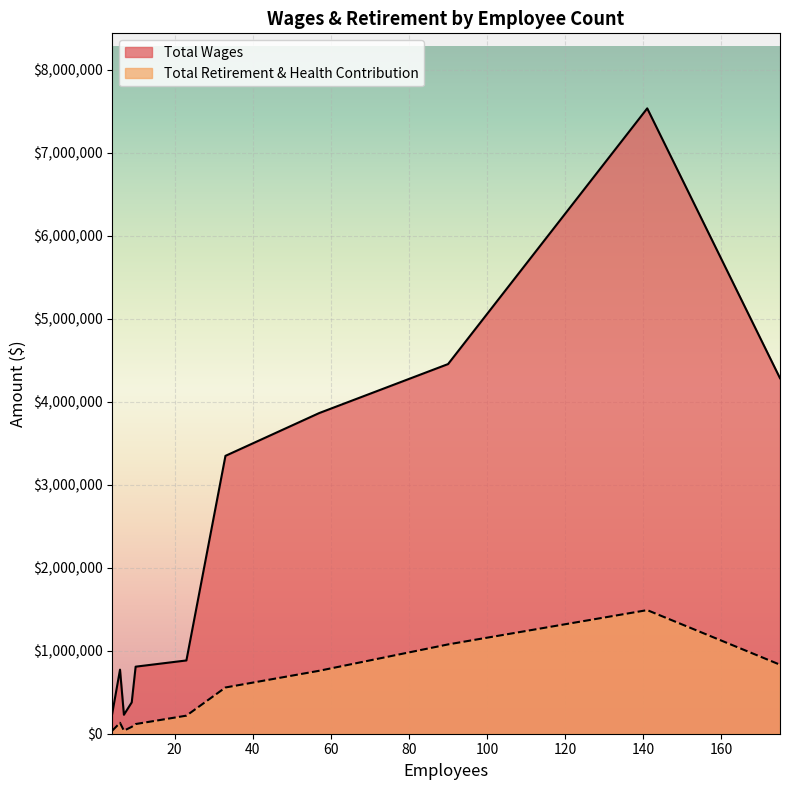

What is the maximum value shown in the chart?

7536986